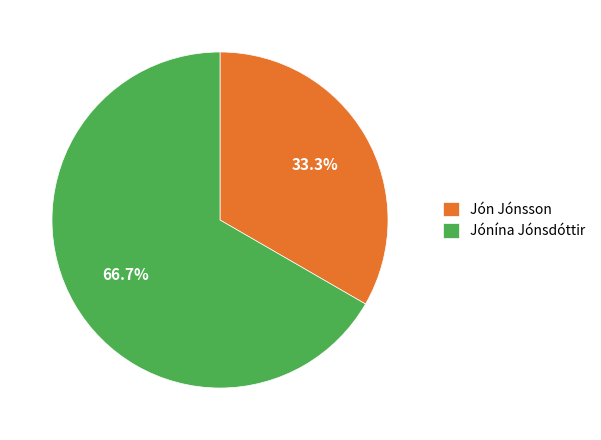

Between Jón Jónsson and Jónína Jónsdóttir, which is larger?

Jónína Jónsdóttir